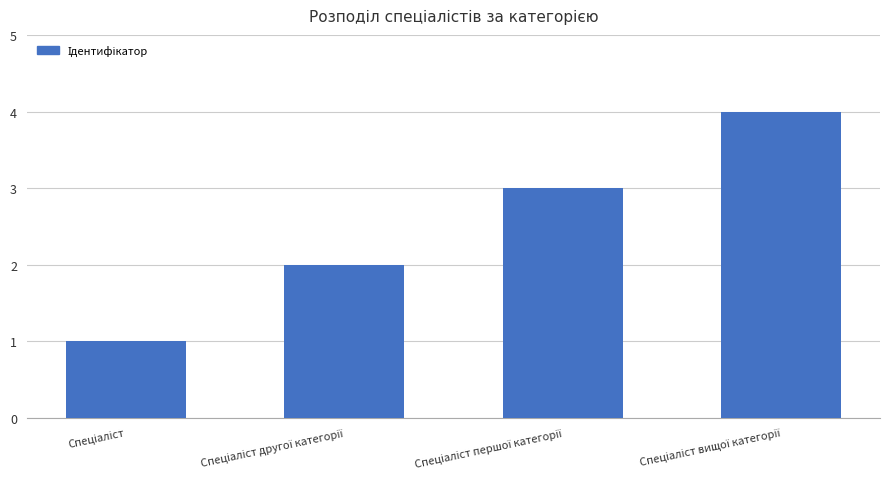

What is the greatest value displayed?

4